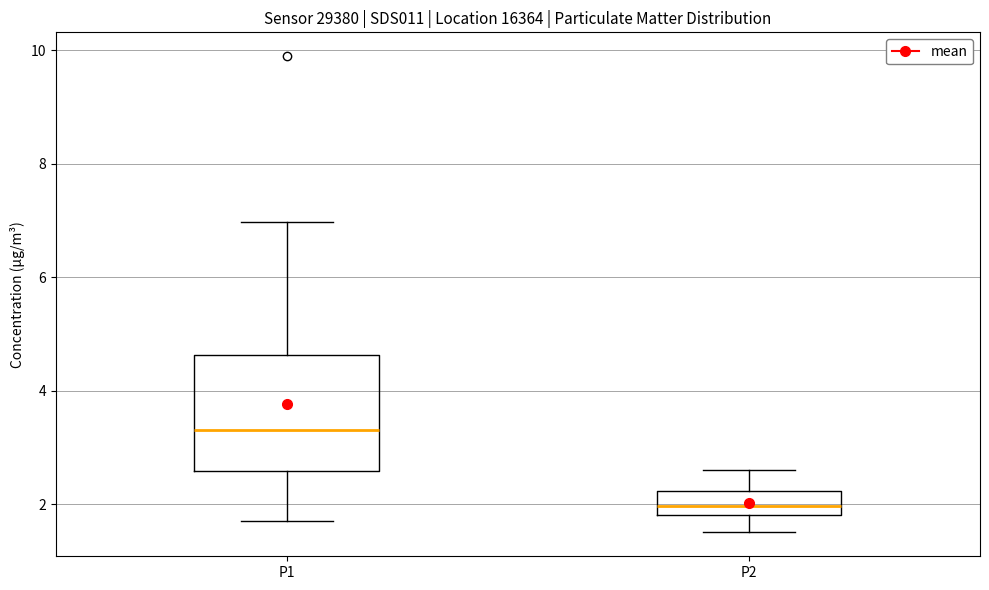

Where is the upper edge of the box for P2 on the y-axis? The values are not printed on the chart, so give them approximately, as read against the axis.

2.2